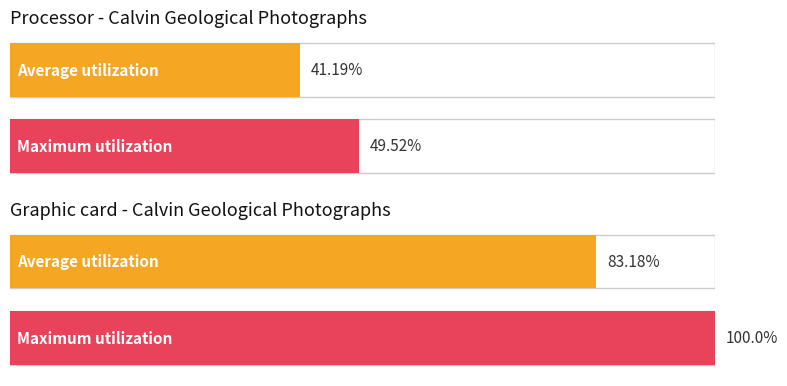

The value of Still image at 1895/1910 is 1. True or false?

False